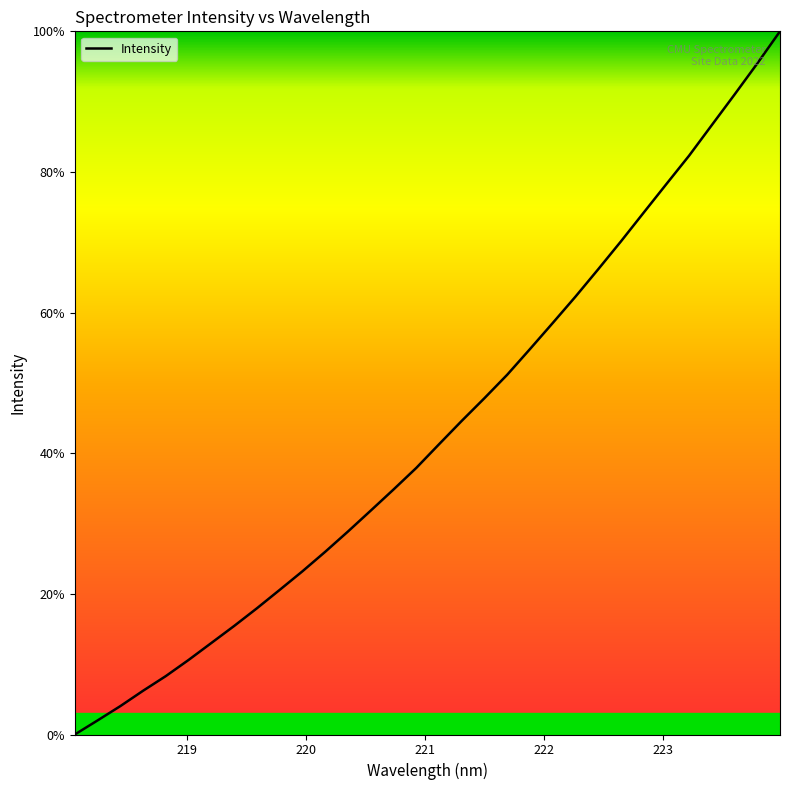

What is the maximum value shown in the chart?

100.0